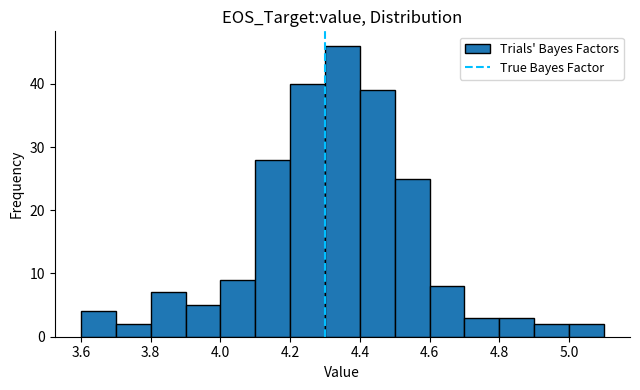

Which range on the x-axis has the tallest bar?

4.3 to 4.4